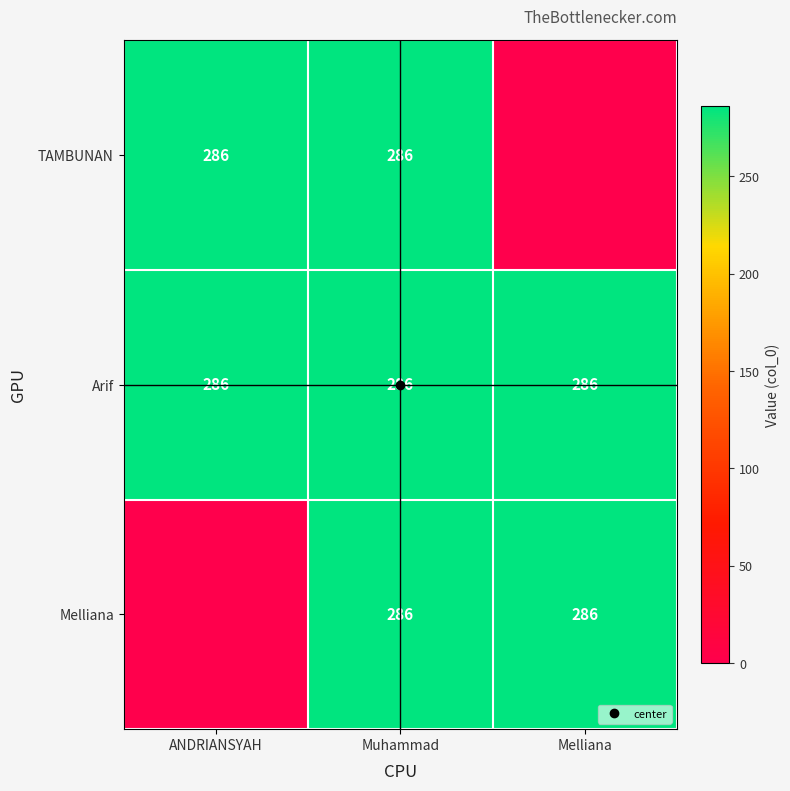

Which category has the highest value across all series?

ANDRIANSYAH